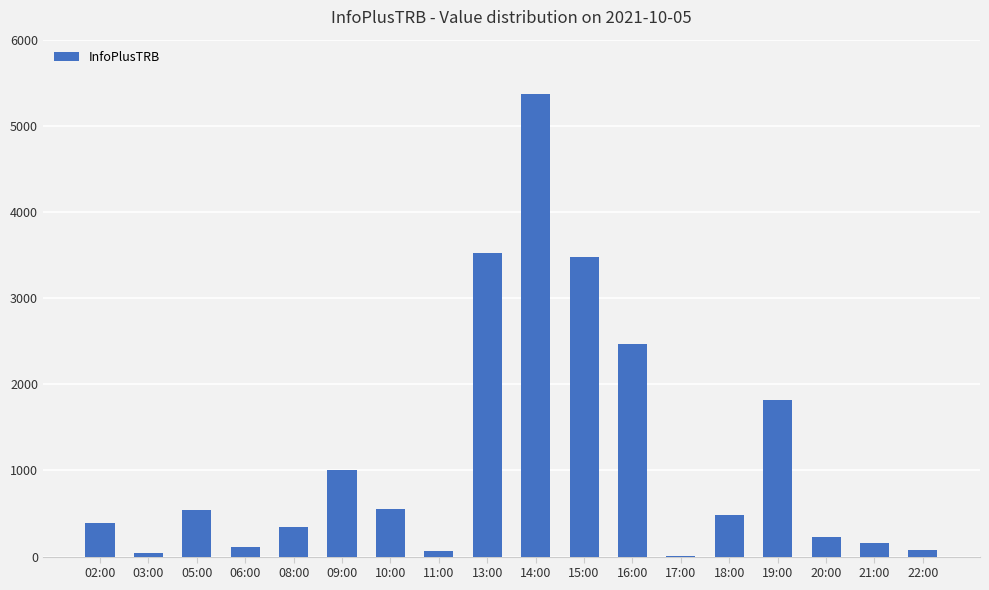

What is the change in value from 09:00 to 17:00?

-1007